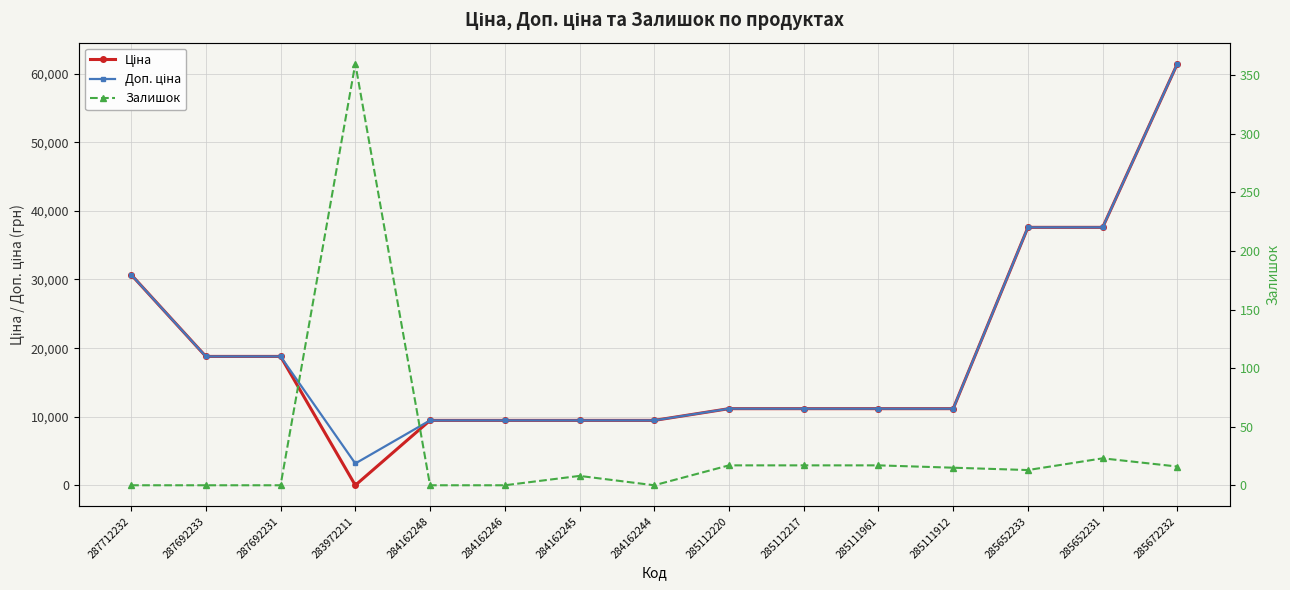

What is the difference between the second highest and second lowest values in the Ціна series?

28113.6